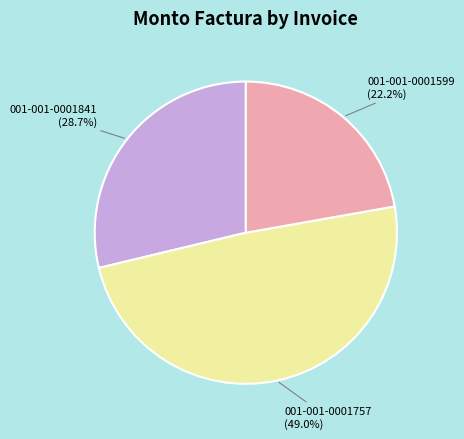

Is there a majority slice in this chart?

No